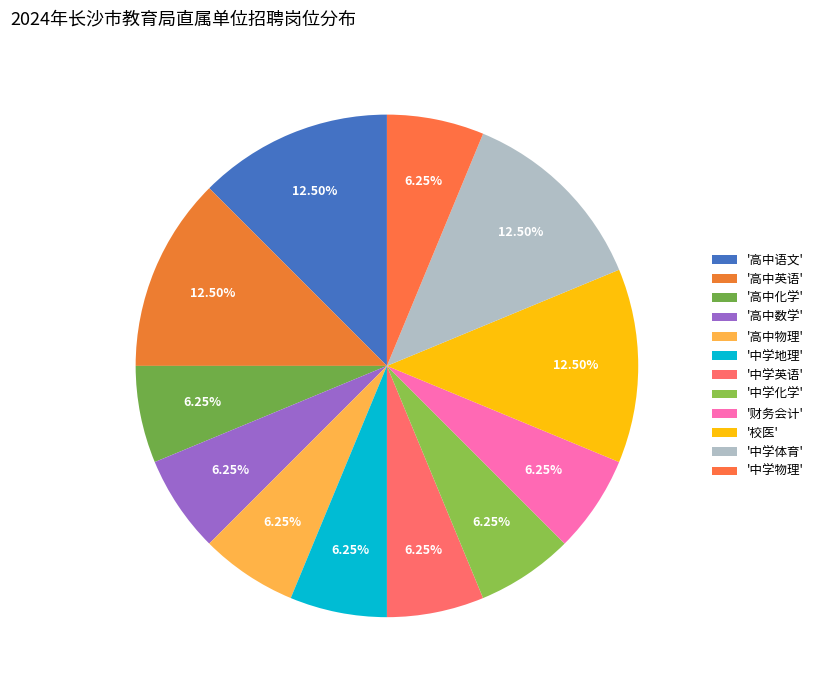

Is there any slice that represents more than half of the pie?

No